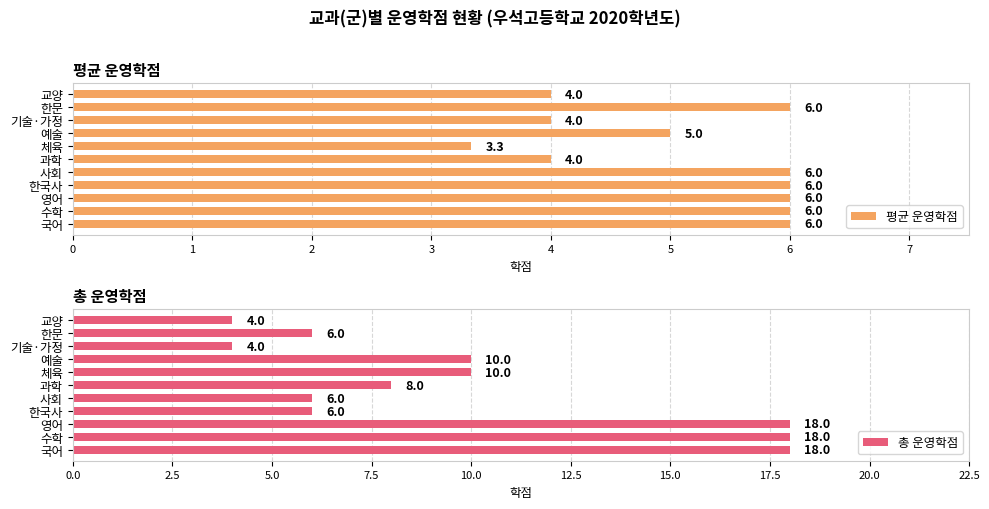

What is the value of the 평균 운영학점 bar at the 7th from the left?

3.3